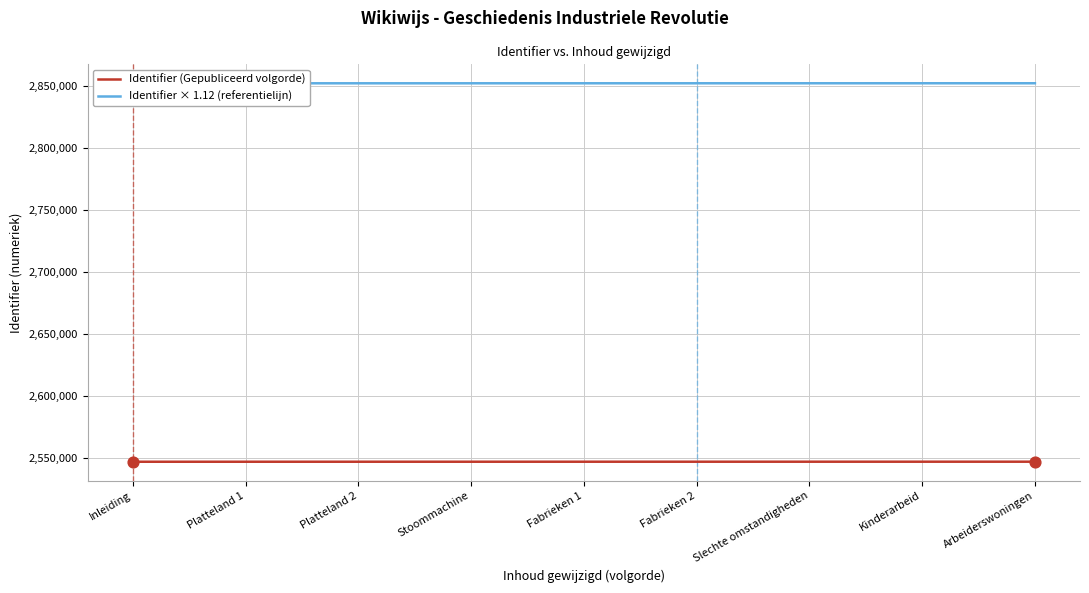

At how many categories does at least one series exceed 2666843?

9